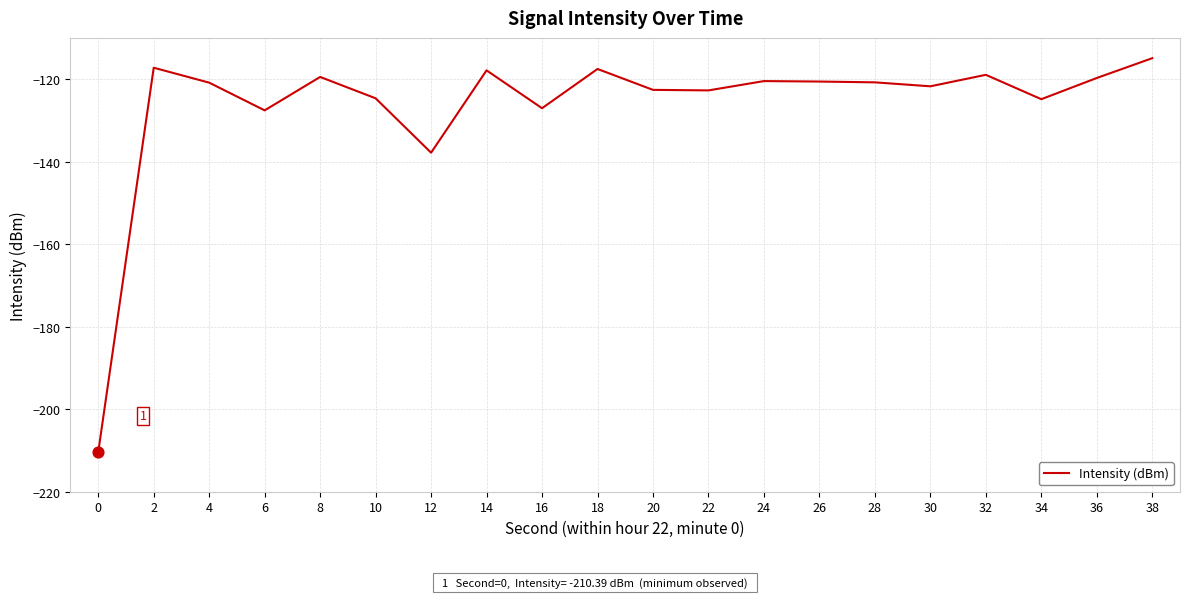

What is the change in value from 8 to 14?

+1.6